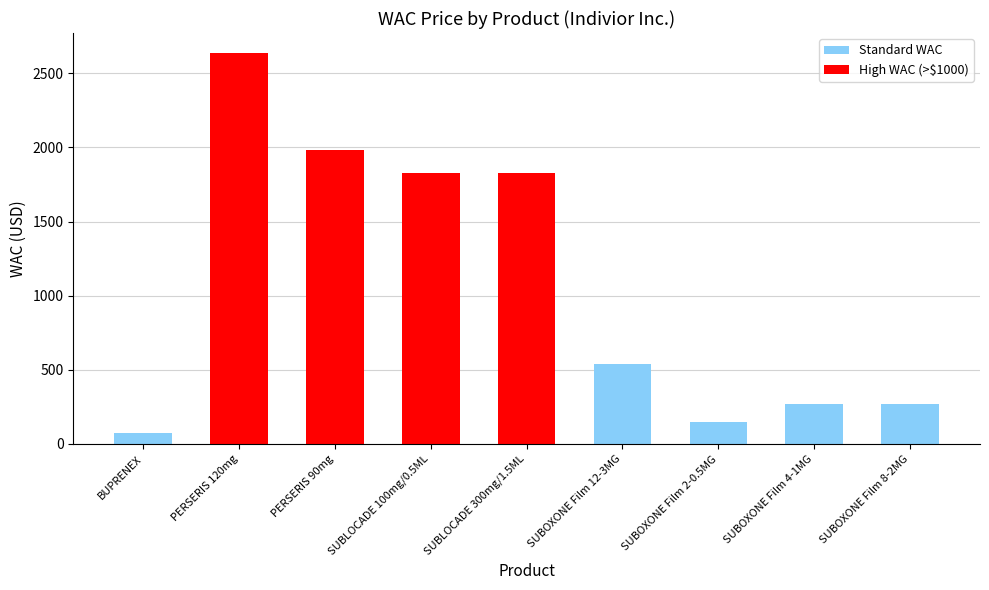

How many categories are shown in the chart?

9